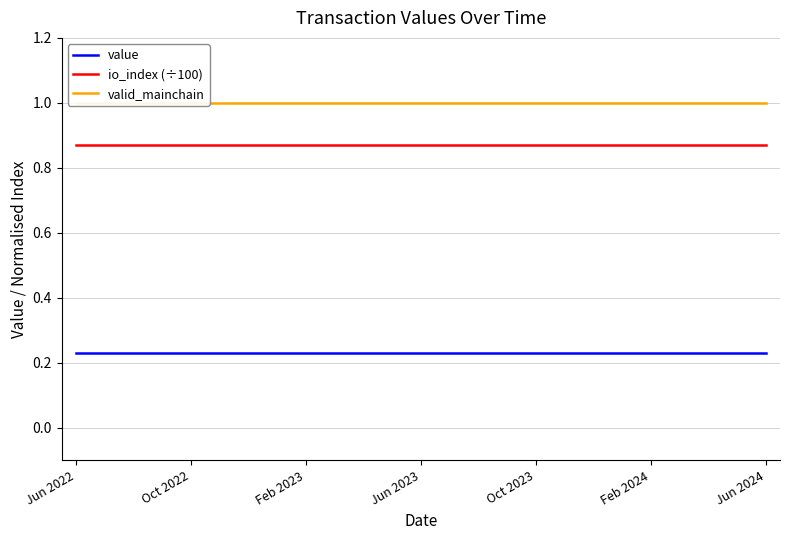

True or false: io_index (÷100) and value cross at least once.

False